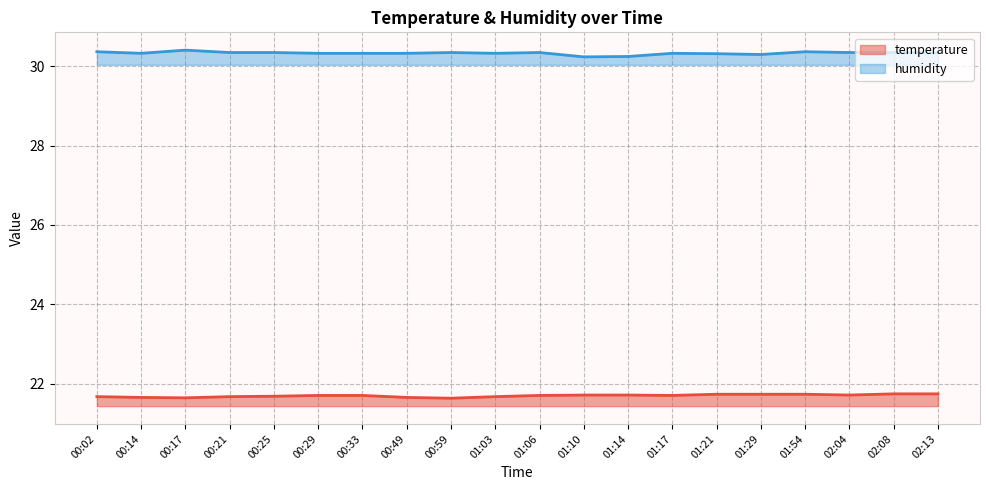

Rank the series by their average value, from lowest to highest.

temperature, humidity